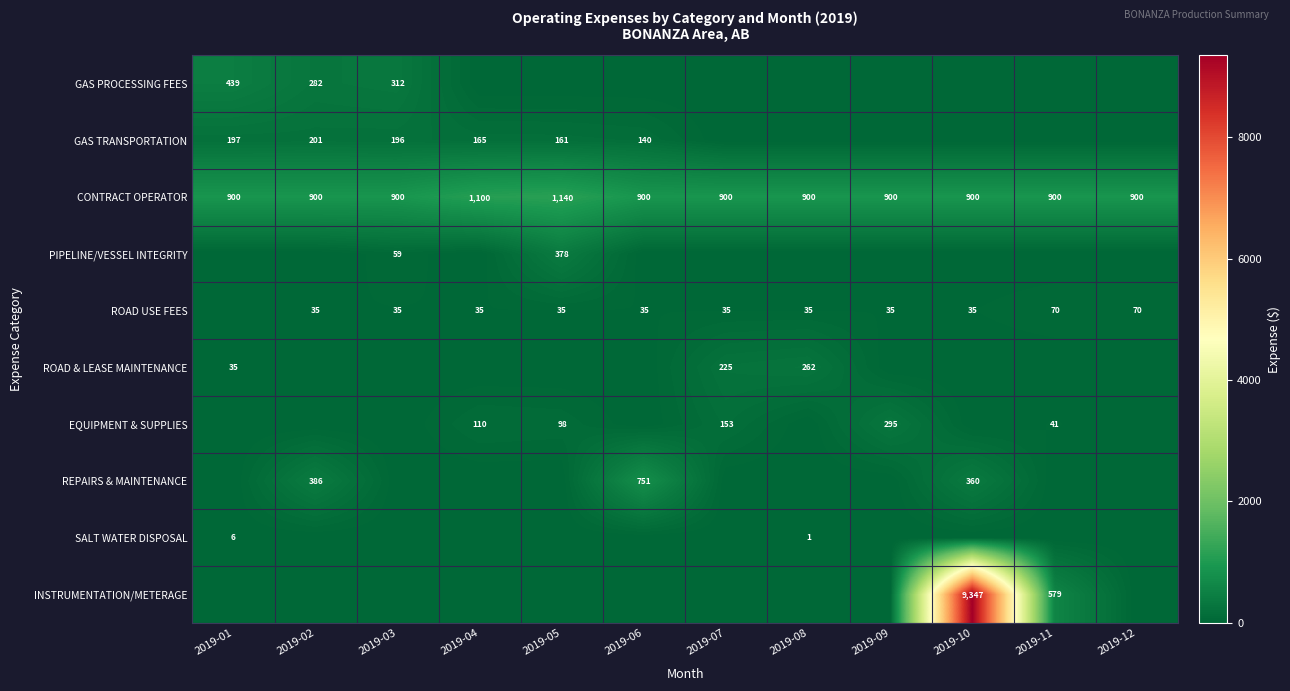

At how many categories does at least one series exceed 3362?

1